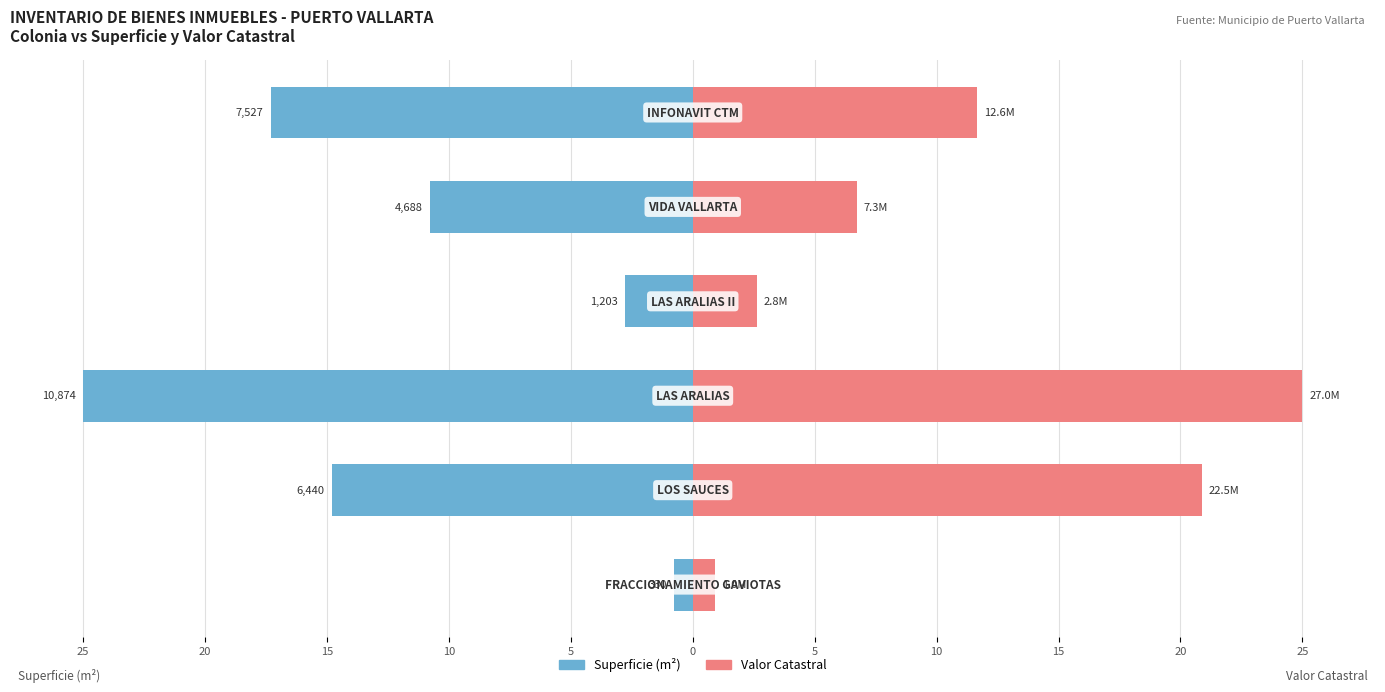

How many bars are there in total?

12